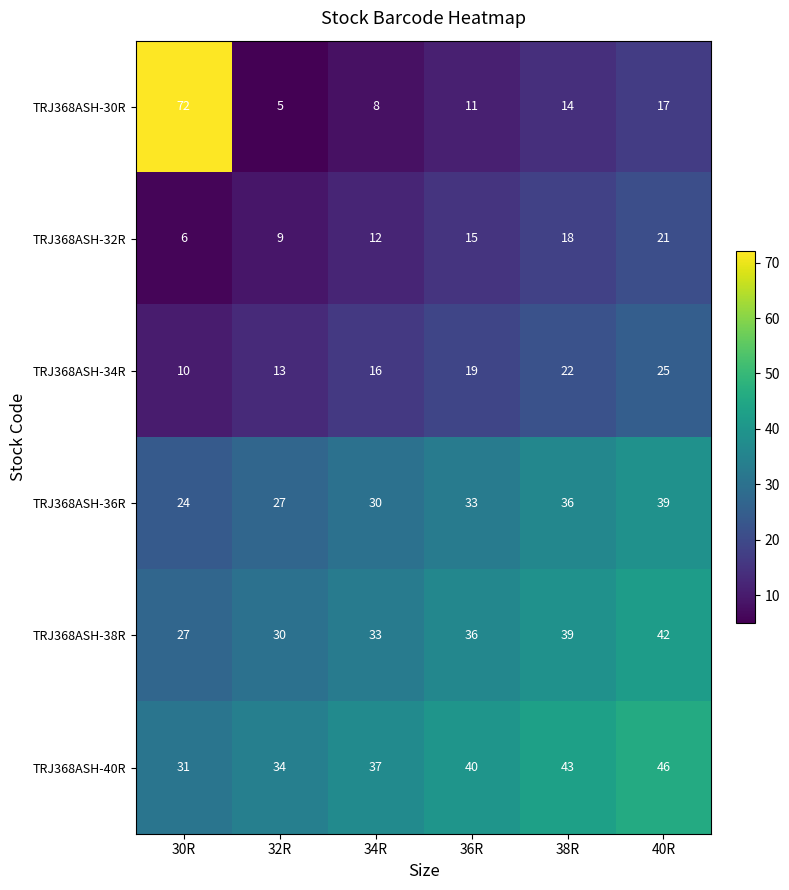

Rank the series by their maximum value, from lowest to highest.

TRJ368ASH-32R, TRJ368ASH-34R, TRJ368ASH-36R, TRJ368ASH-38R, TRJ368ASH-40R, TRJ368ASH-30R